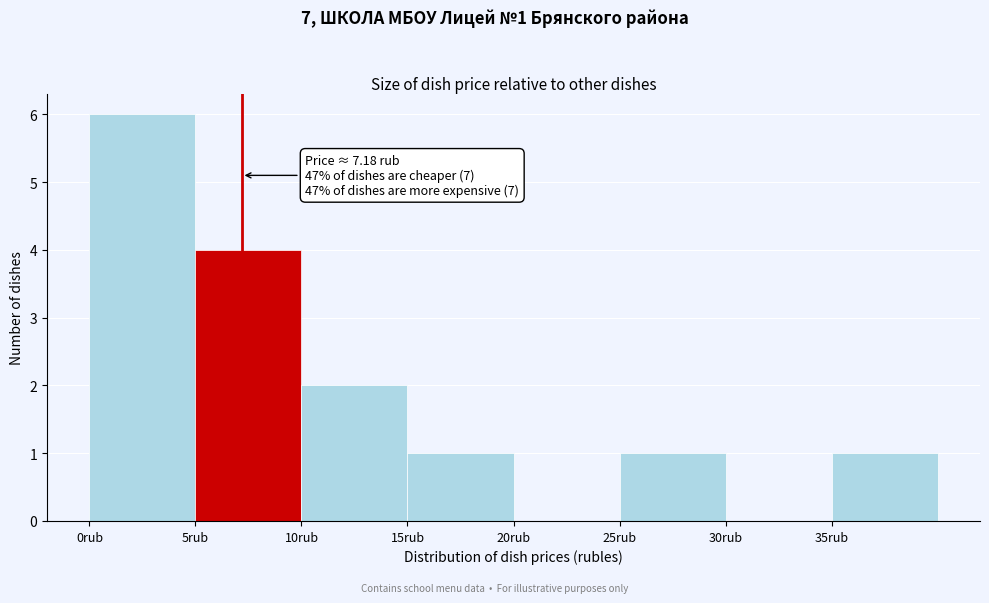

Which range on the x-axis has the tallest bar?

0 to 5